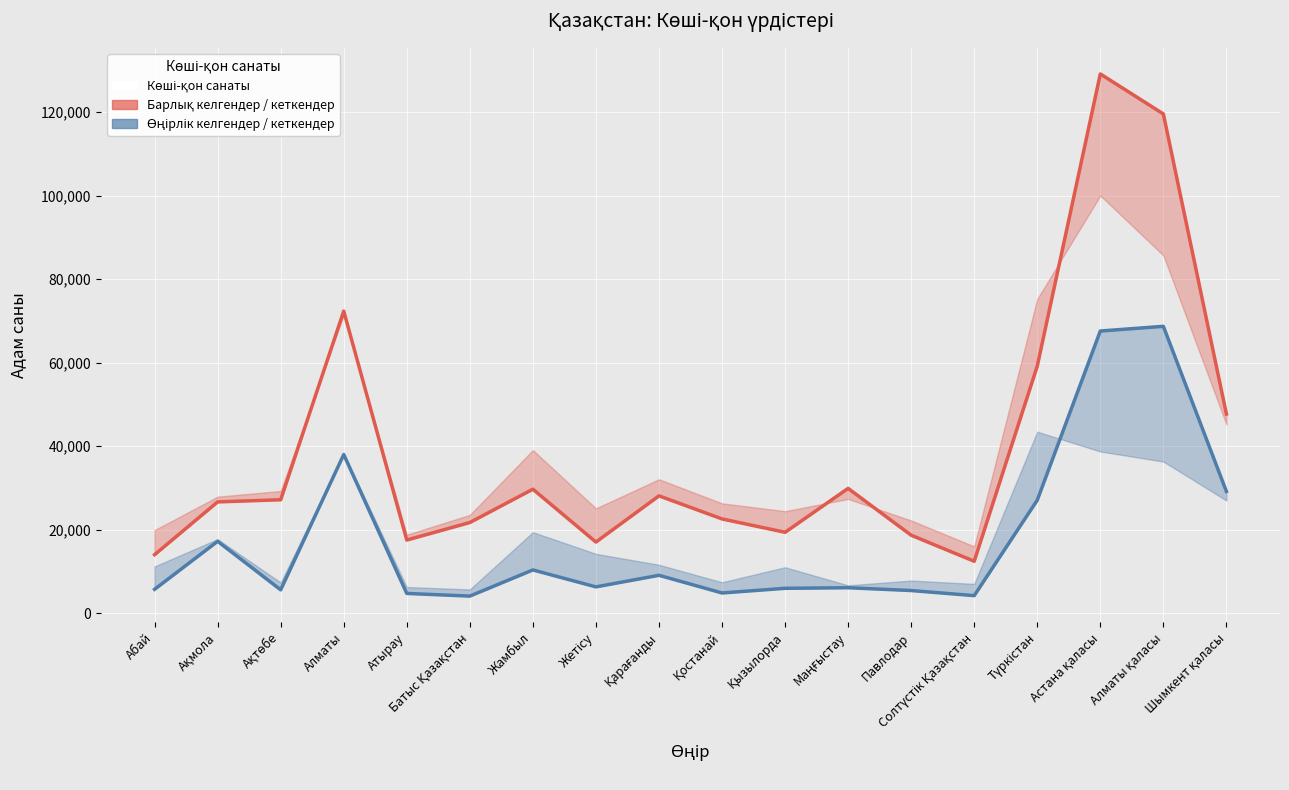

True or false: Барлық келгендер and Өңірлік келгендер cross at least once.

False